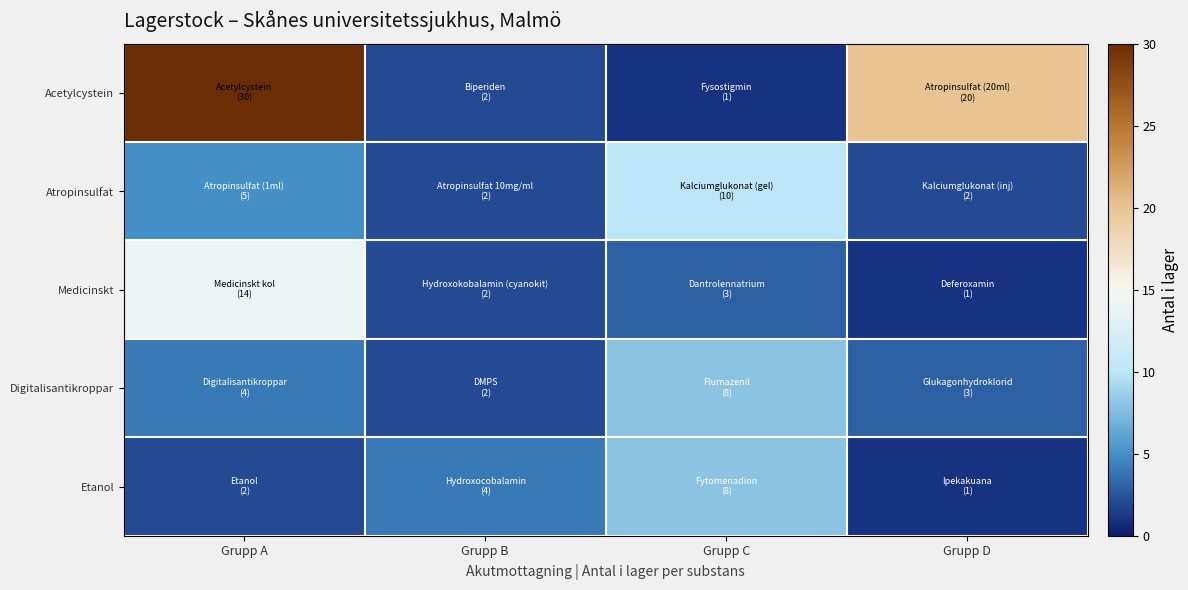

Which series has the largest total across all categories?

Acetylcystein